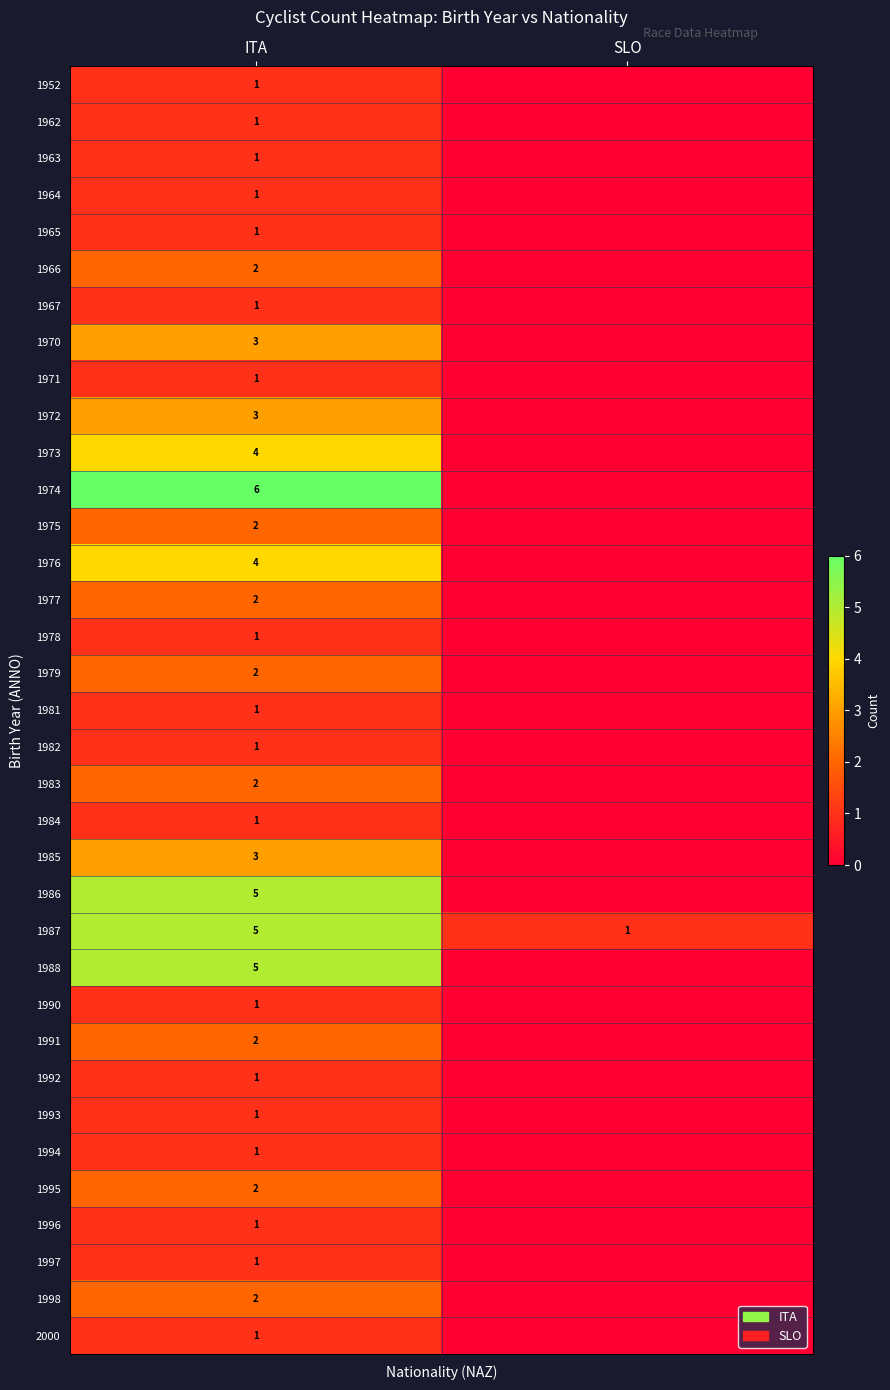

The value of 1973 at ITA is 1. True or false?

False